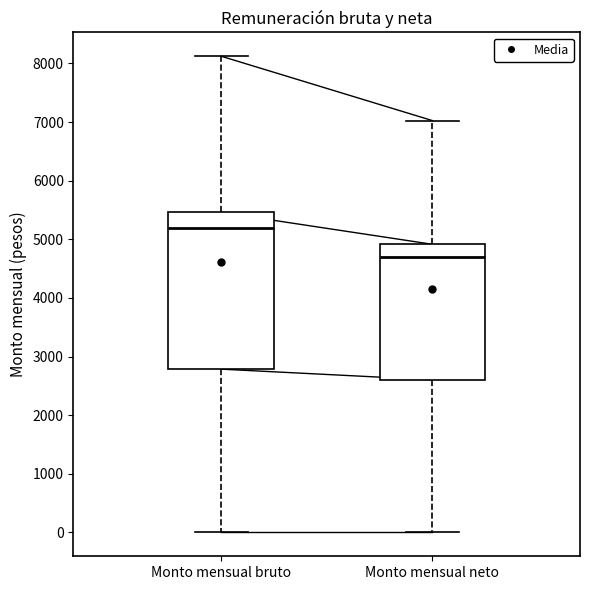

Which box is the tallest, from its lower edge to its upper edge?

Monto mensual bruto